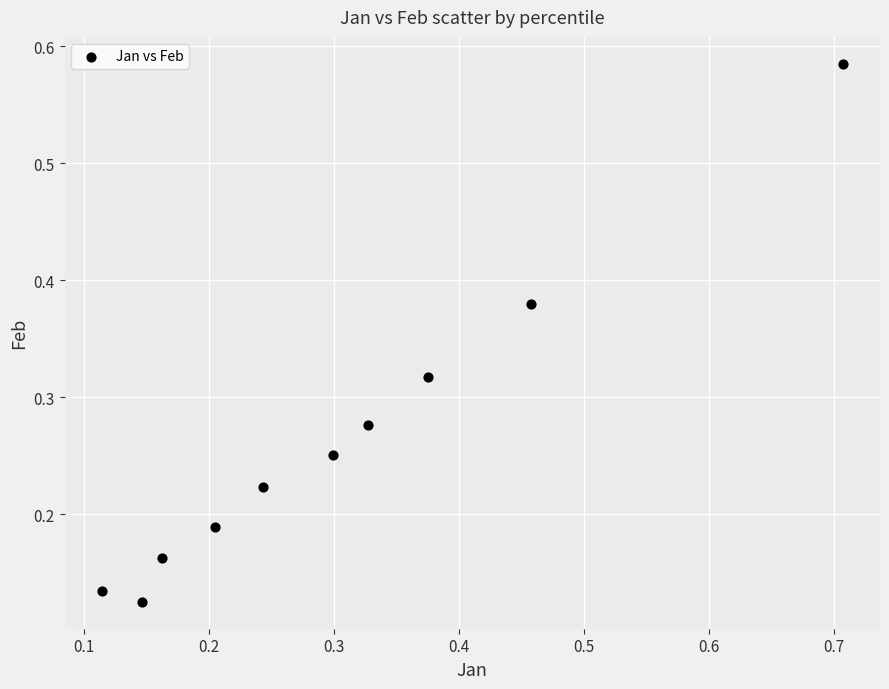

What is the range of Y values (max minus min)?

0.5